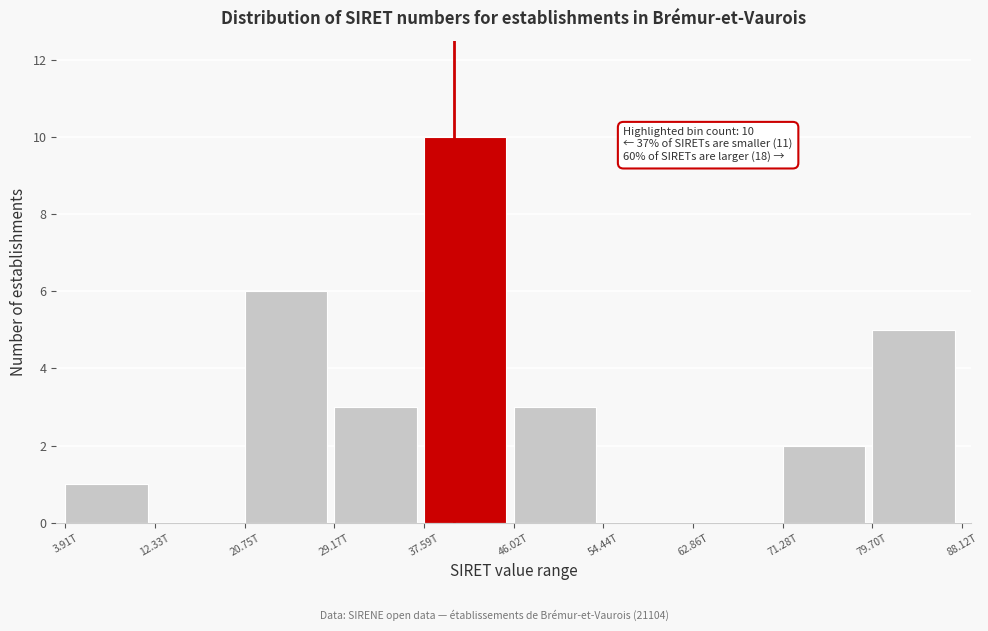

Reading right to left, transcribe all the data shown in this chart.

79.70T=5	71.28T=2	62.86T=0	54.44T=0	46.02T=3	37.59T=10	29.17T=3	20.75T=6	12.33T=0	3.91T=1